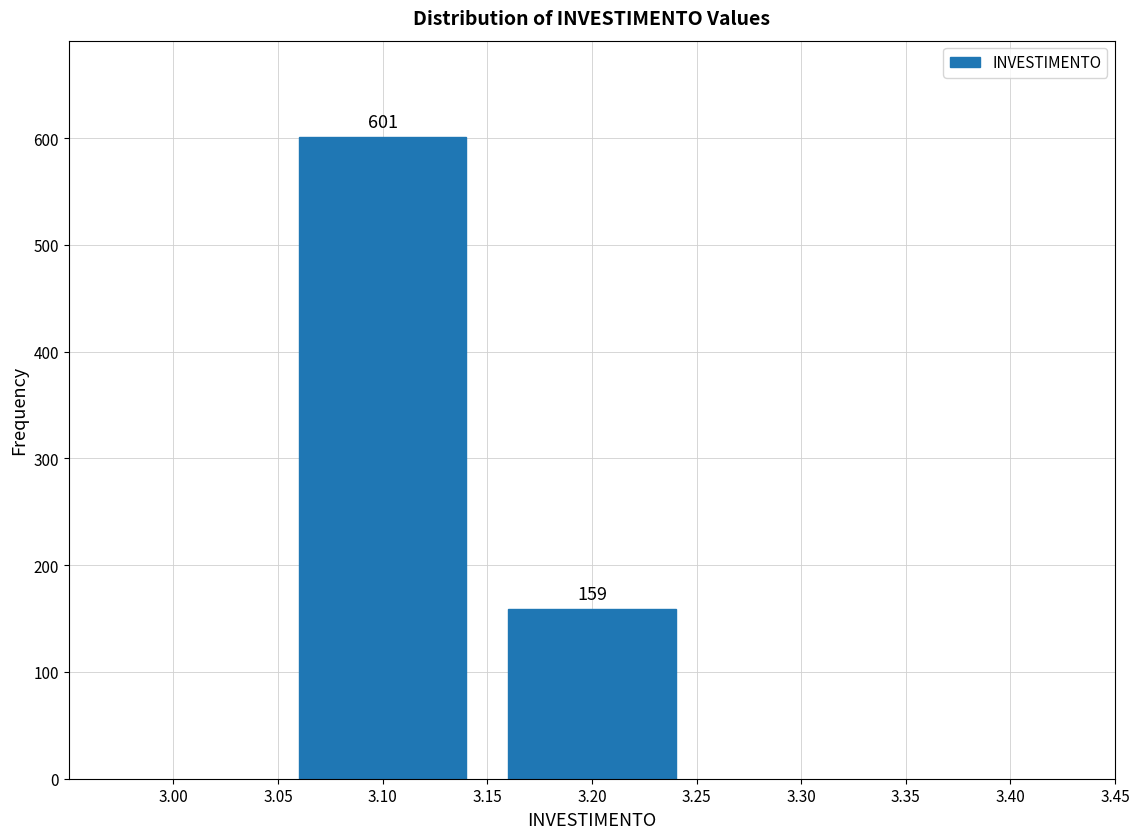

Reading right to left, transcribe all the data shown in this chart.

159	601